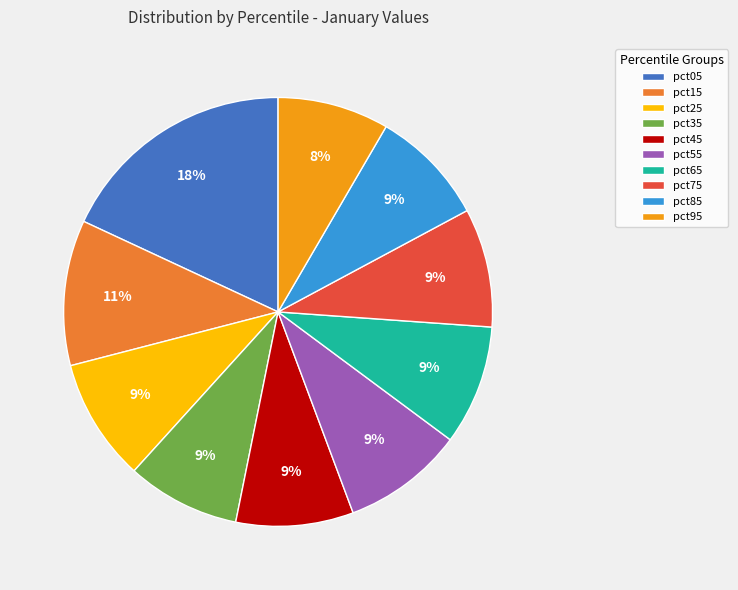

The pct05 slice represents 18% of the pie. True or false?

True